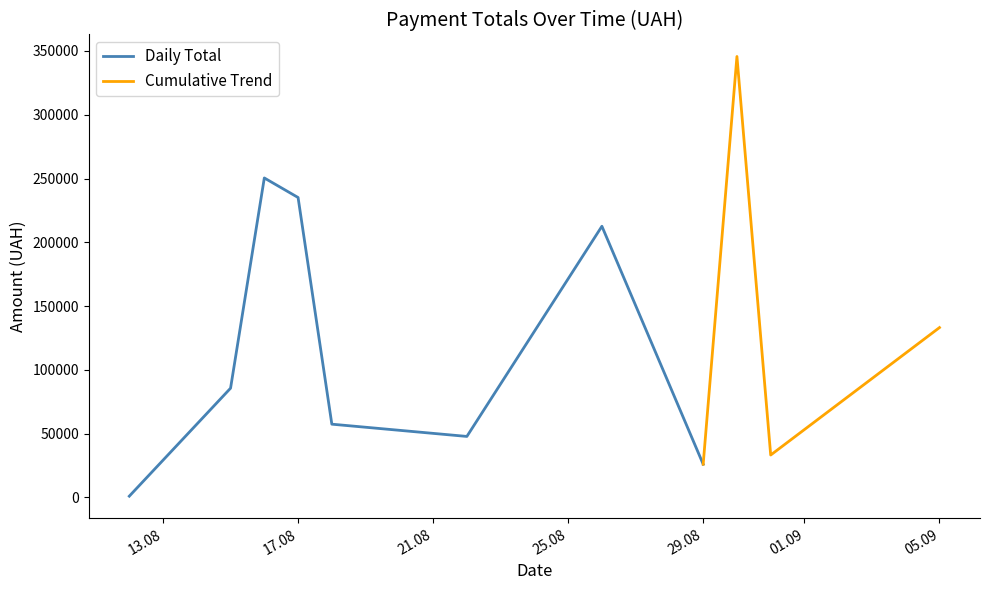

The value of Daily Total at 17.08 is 235124.7. True or false?

True